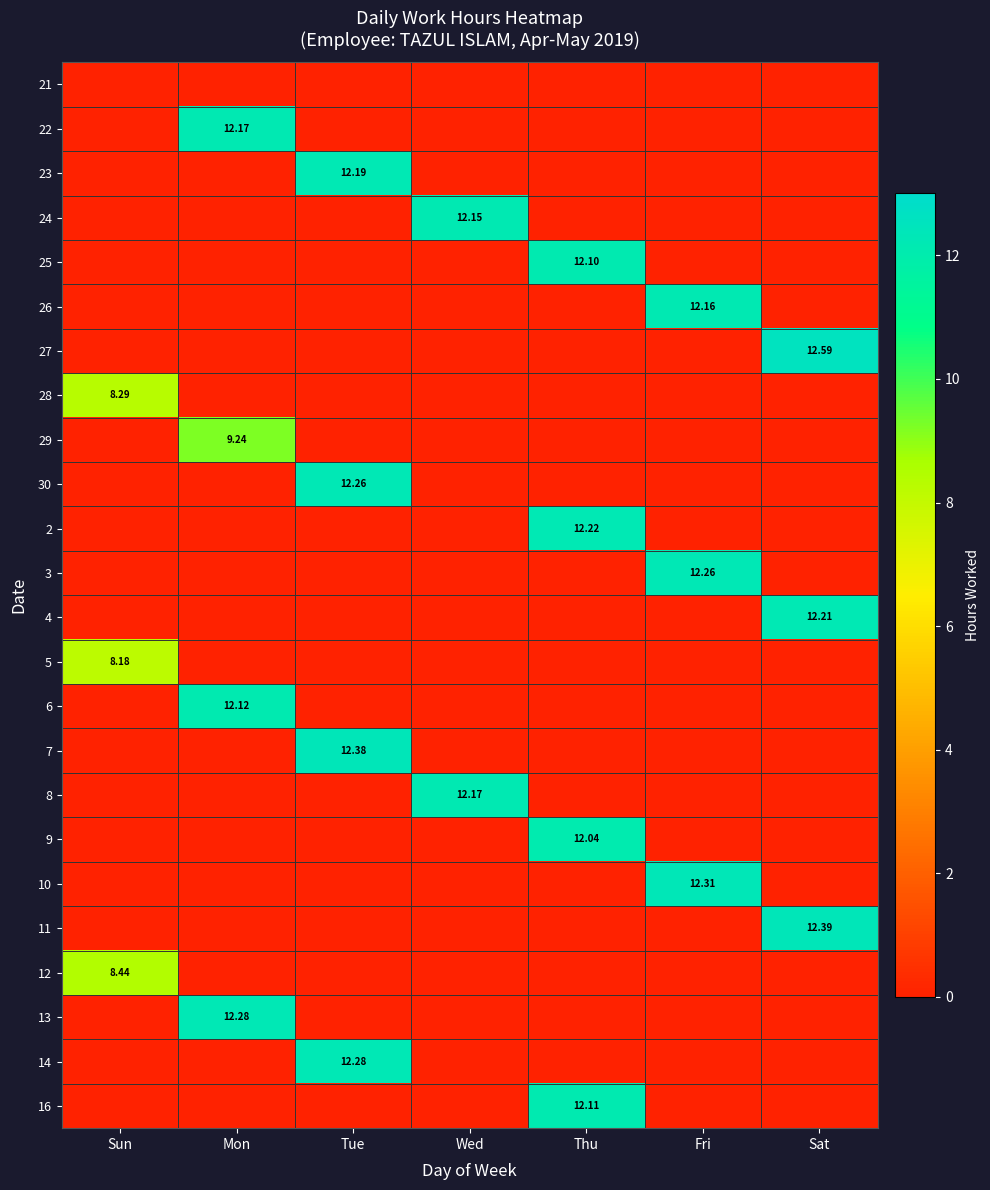

Which has a higher value, Sun or Sat?

Sun